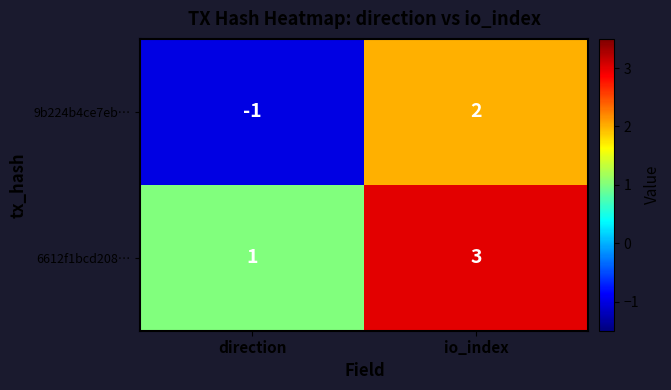

Rank the series at direction from highest to lowest value.

6612f1bcd208…, 9b224b4ce7eb…